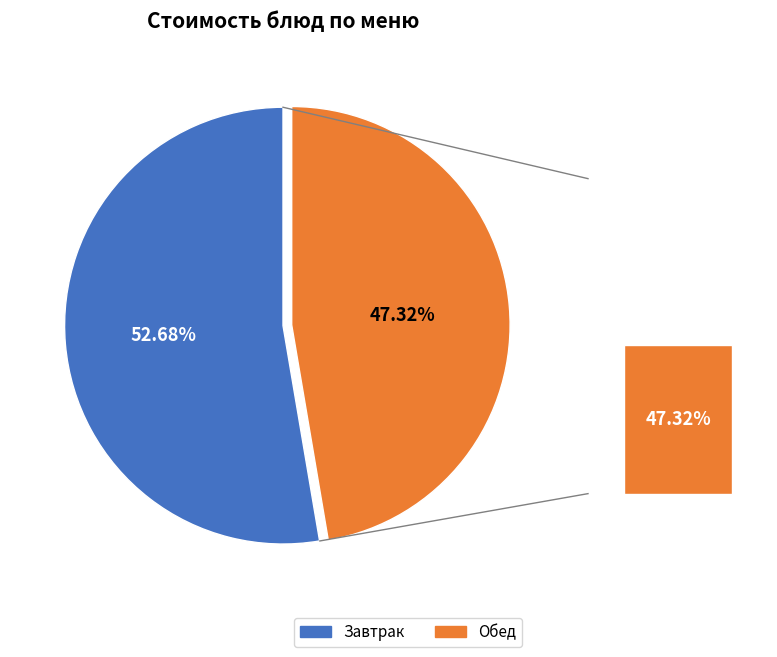

Does суп молочный с макаронами represent more than half of the total?

No